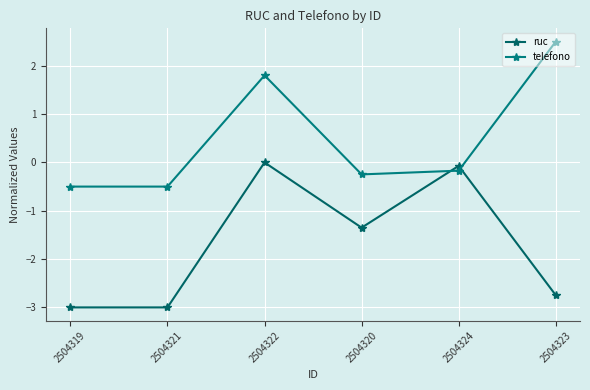

Is the value of ruc at 2504324 greater than the value of telefono at 2504319?

Yes